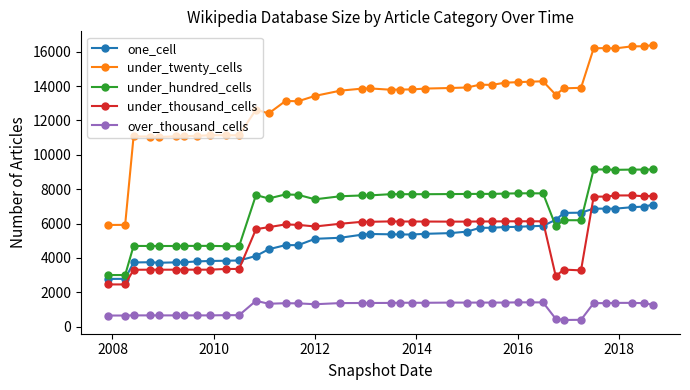

What is the minimum value for under_twenty_cells?

5919